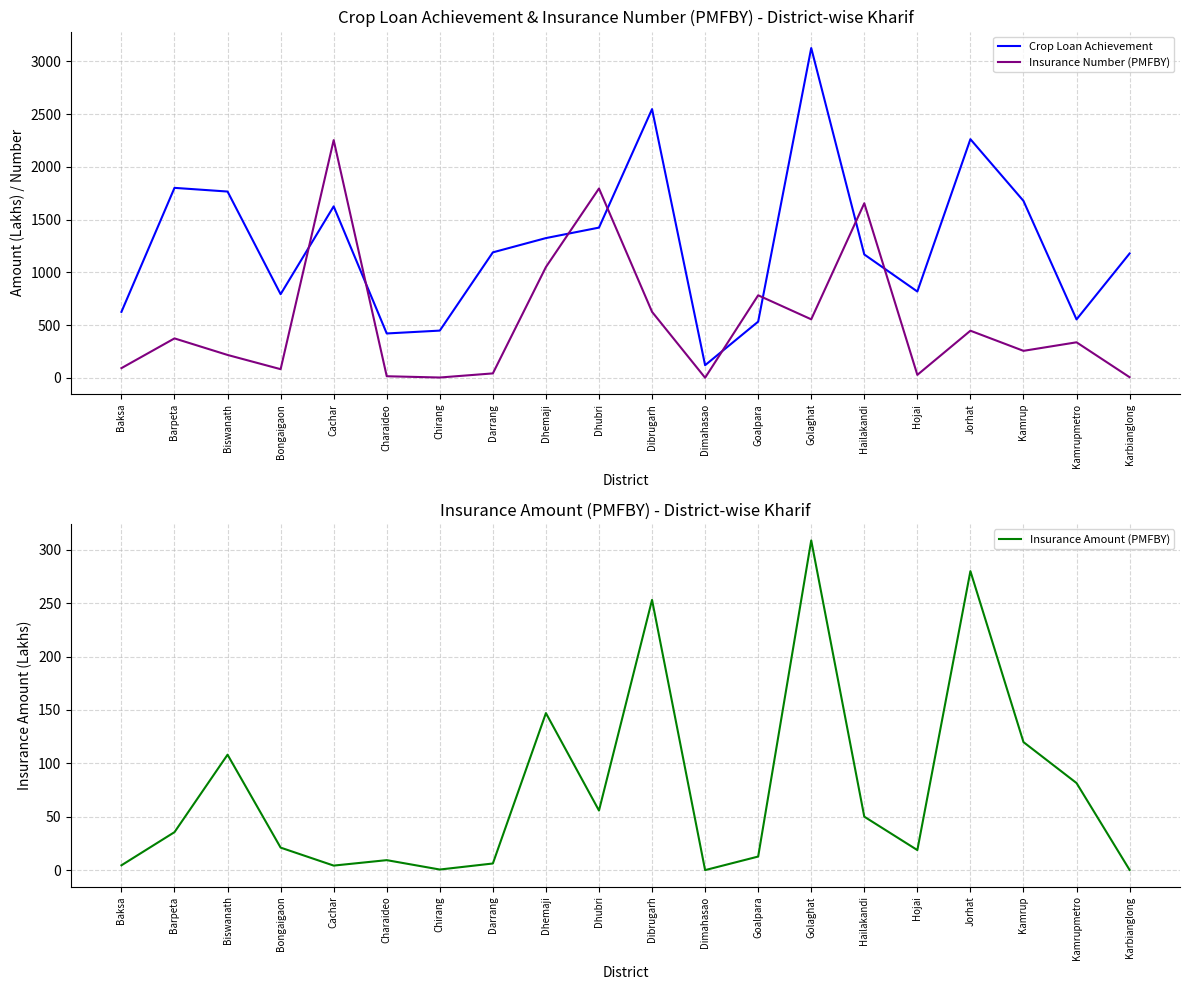

Which series has the largest range (max minus min)?

Crop Loan Achievement